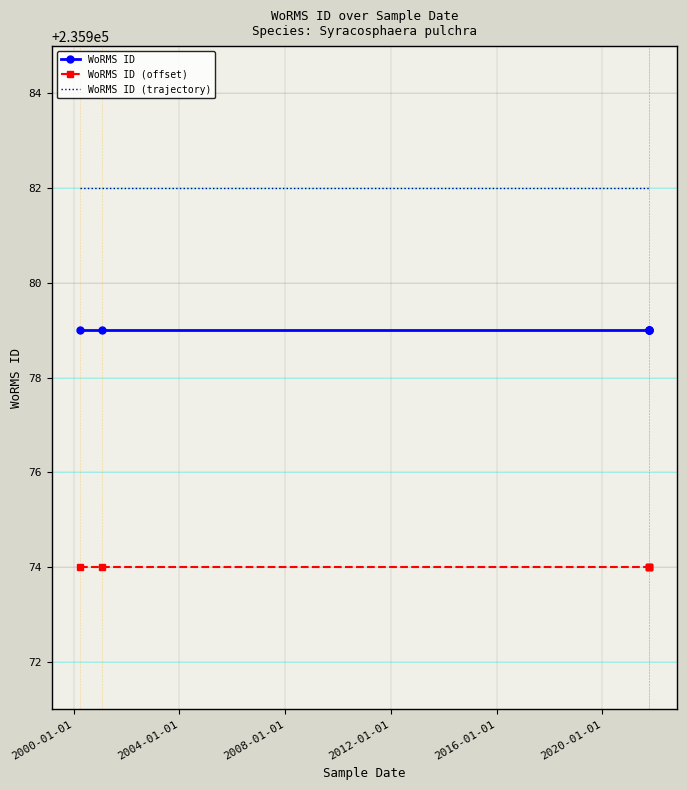

Reading left to right, what are all the values shown in this chart?

WoRMS ID: 235979	235979	235979	235979	235979	235979
WoRMS ID (offset): 235974	235974	235974	235974	235974	235974
WoRMS ID (trajectory): 235982	235982	235982	235982	235982	235982